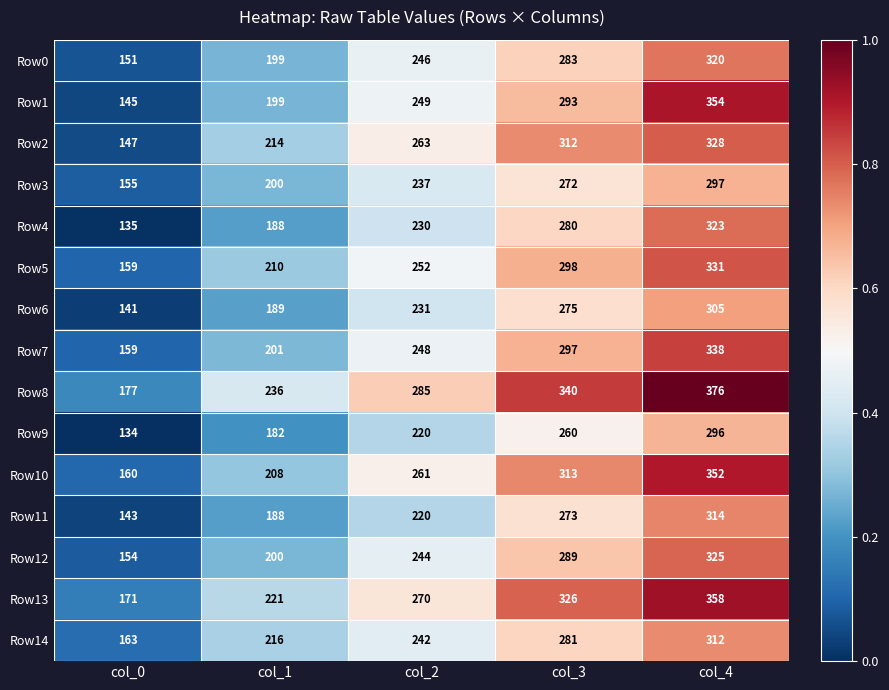

What is the difference between the second highest and minimum values in the Row7 series?

138